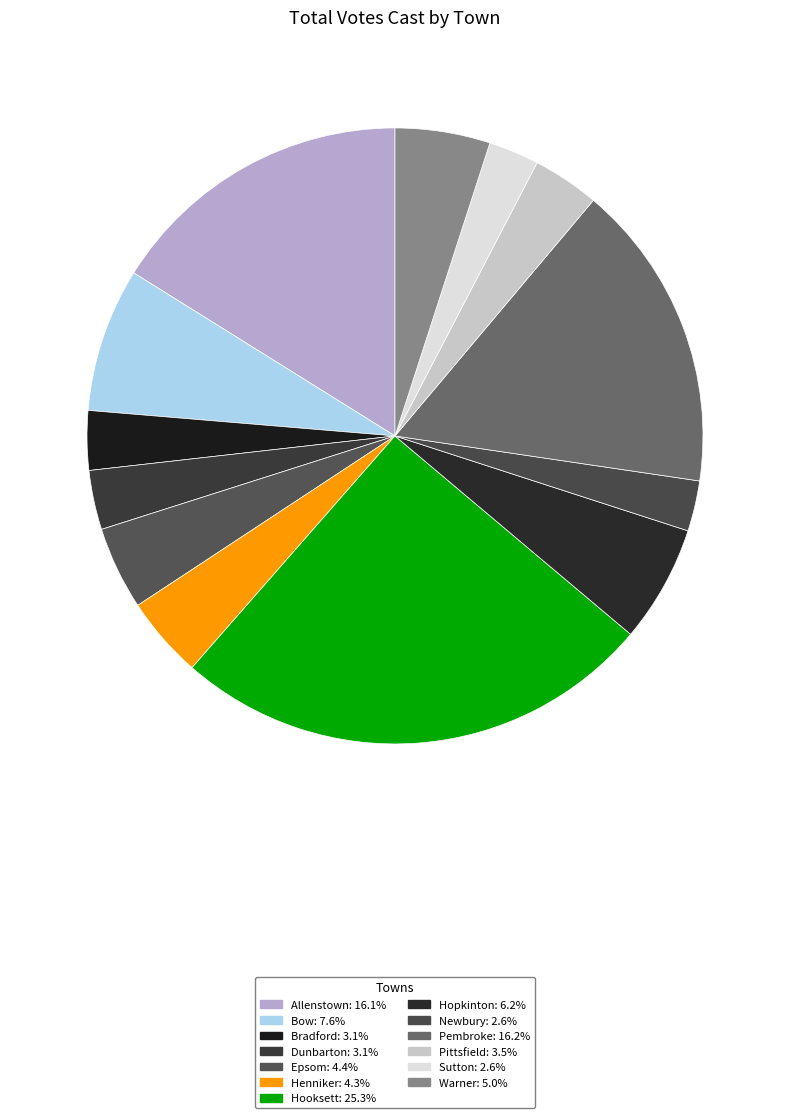

How much of the chart is everything except Pembroke?

83.8%